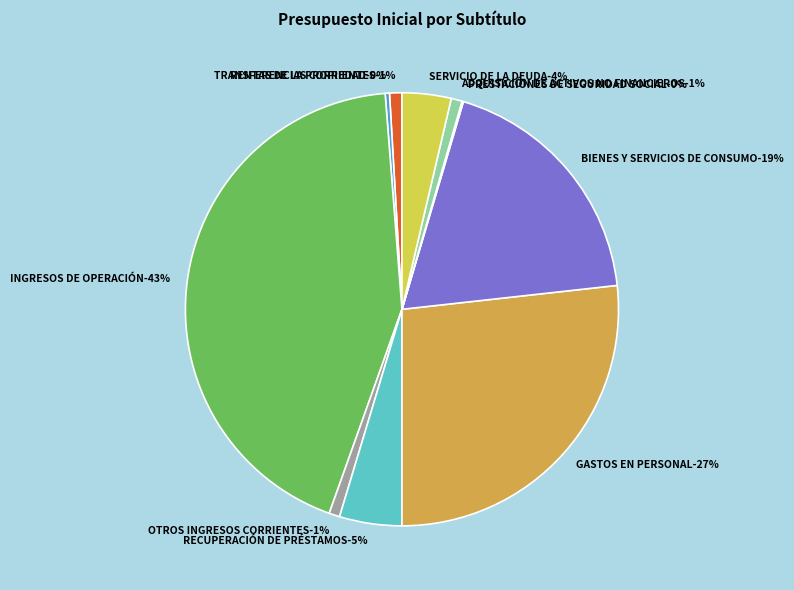

Which slice is the smallest?

PRESTACIONES DE SEGURIDAD SOCIAL